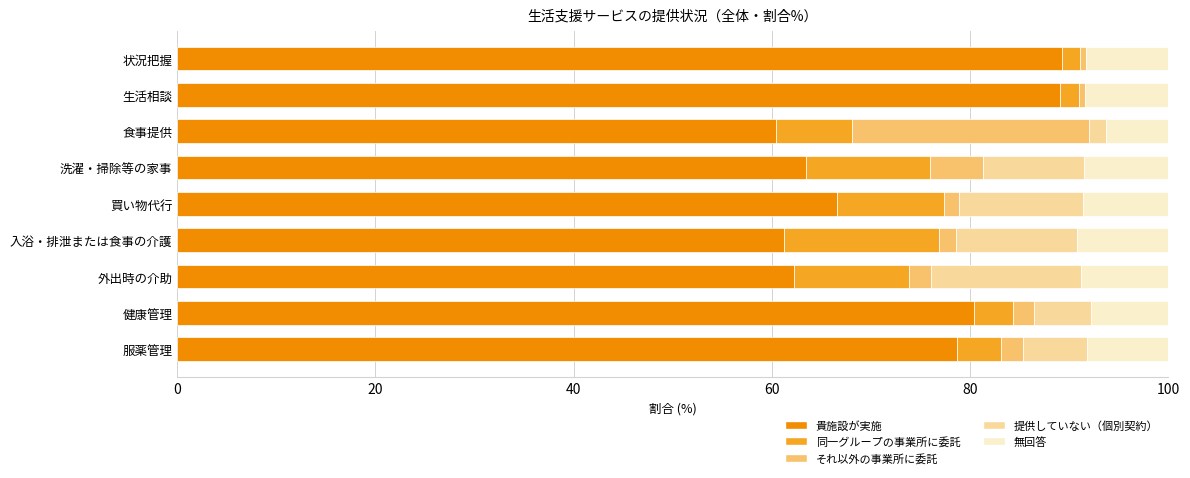

At which label is 貴施設が実施 closest to 74?

服薬管理